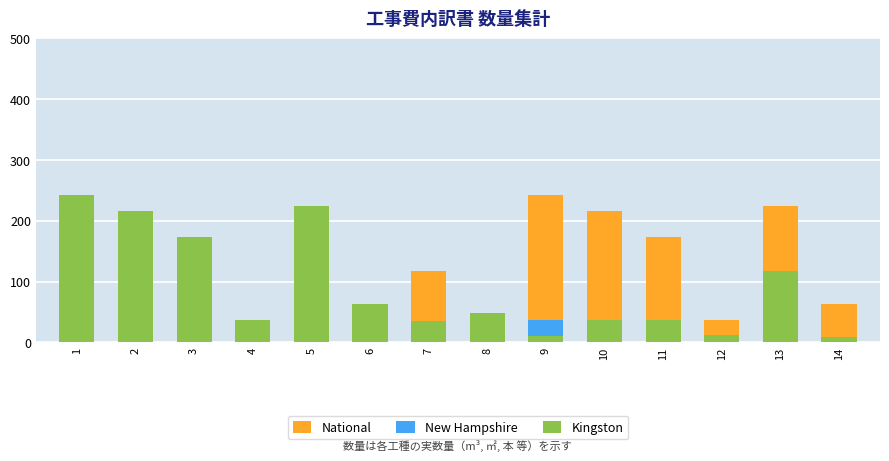

What is the difference between the maximum and second lowest values in the New Hampshire series?

116.6